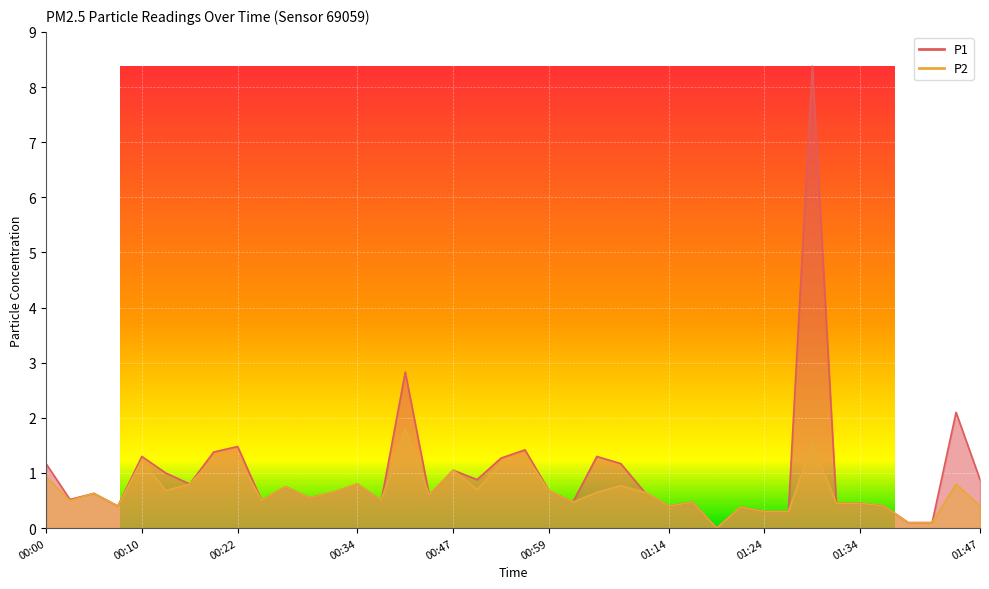

True or false: P1 and P2 intersect in this chart.

False